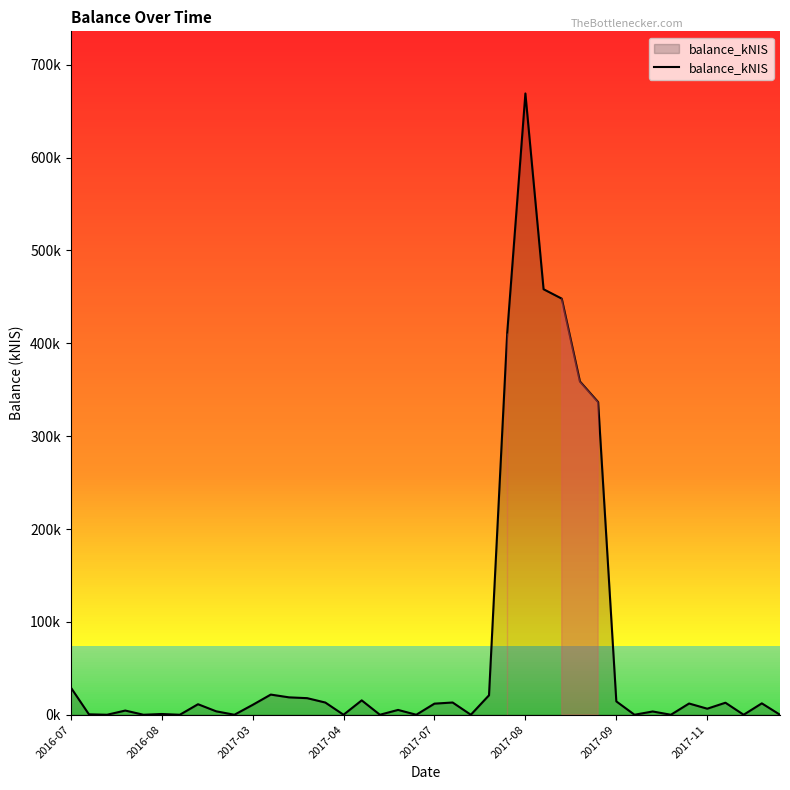

What is the maximum value shown in the chart?

669.1